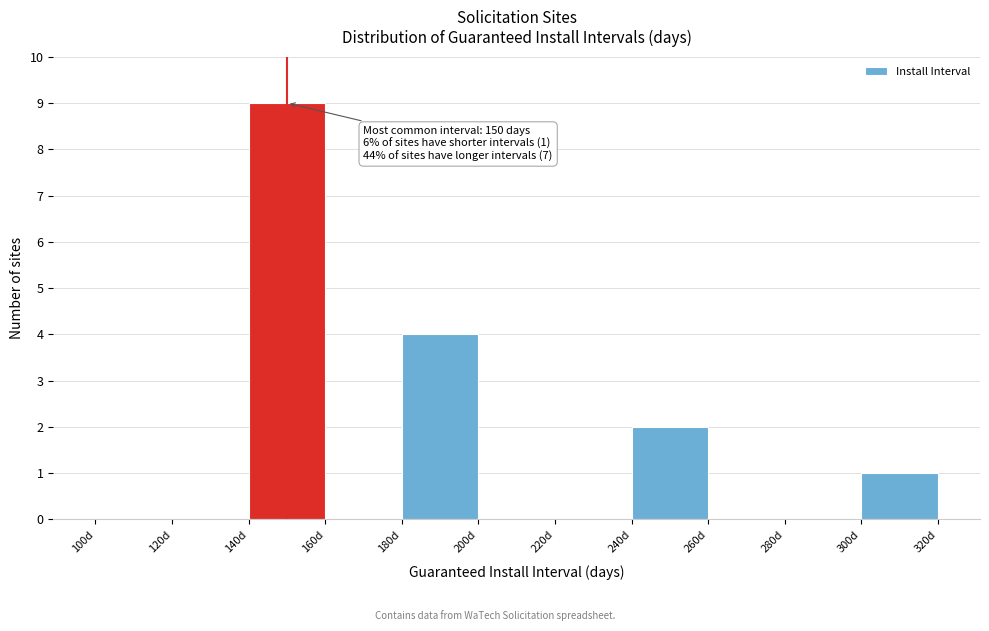

Which range on the x-axis has the tallest bar?

140 to 160